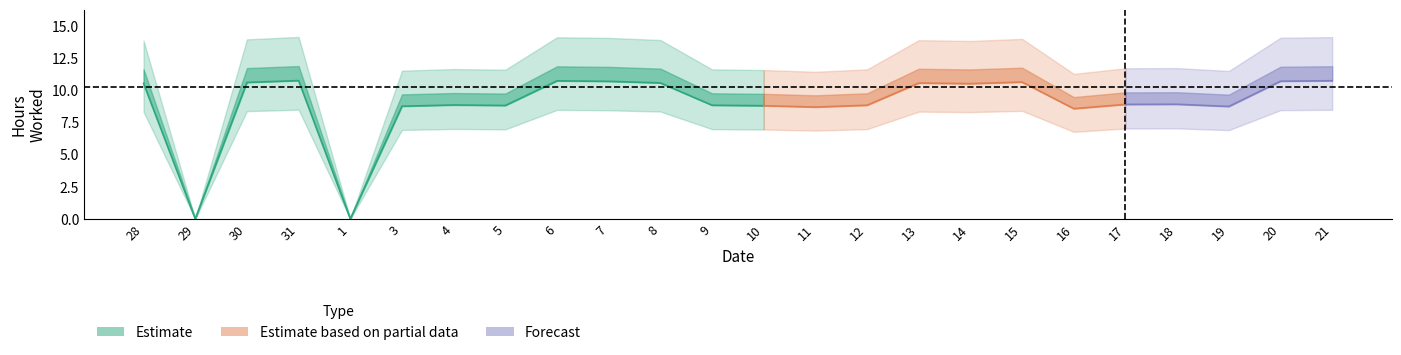

What is the sum of all values?

225.3